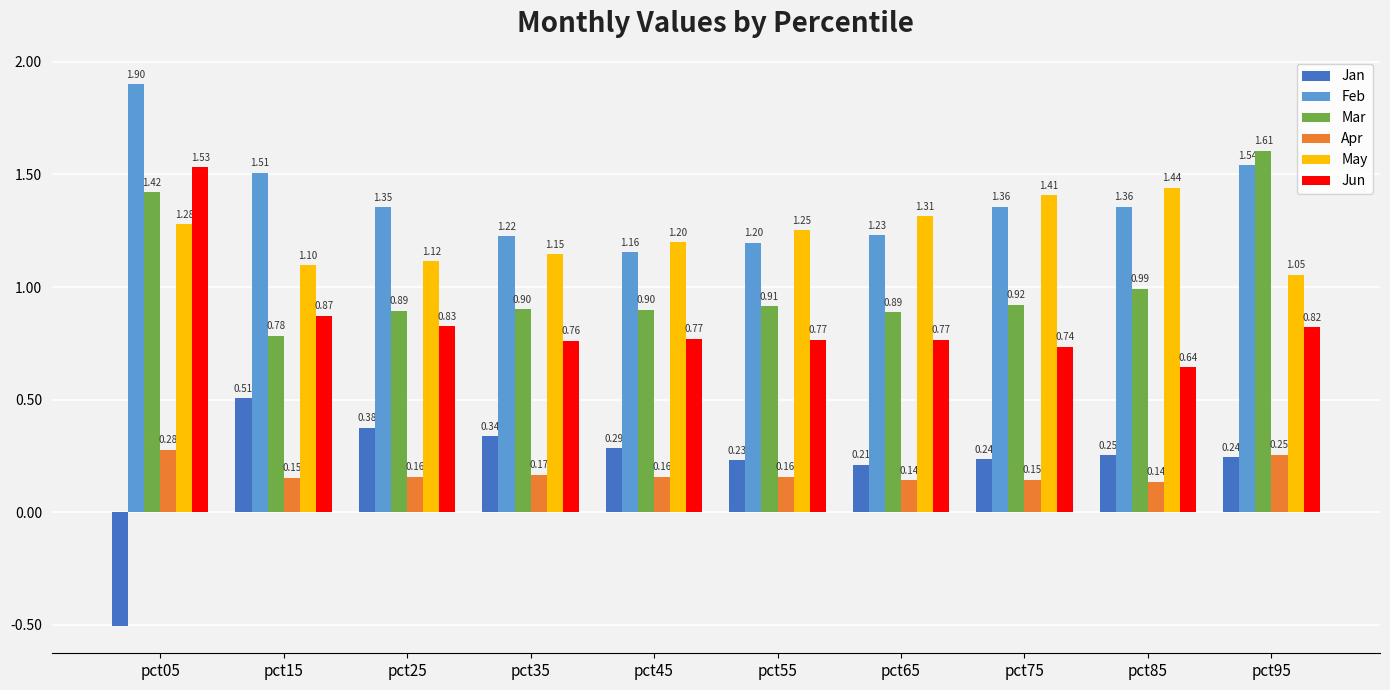

The May series shows 2.2 at pct65. True or false?

False